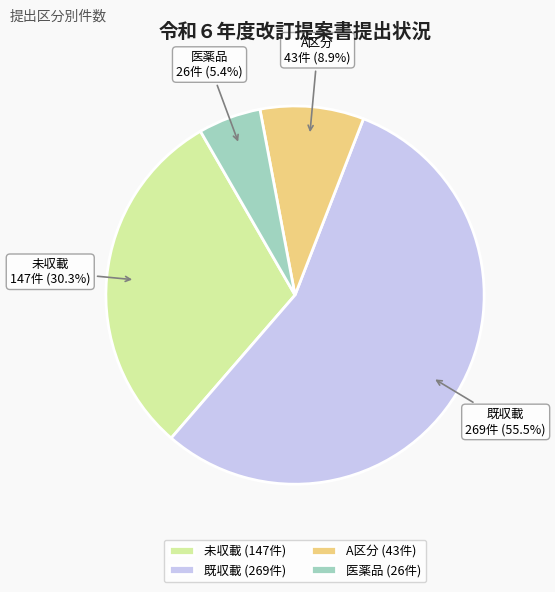

What is the smallest slice in the pie chart?

医薬品